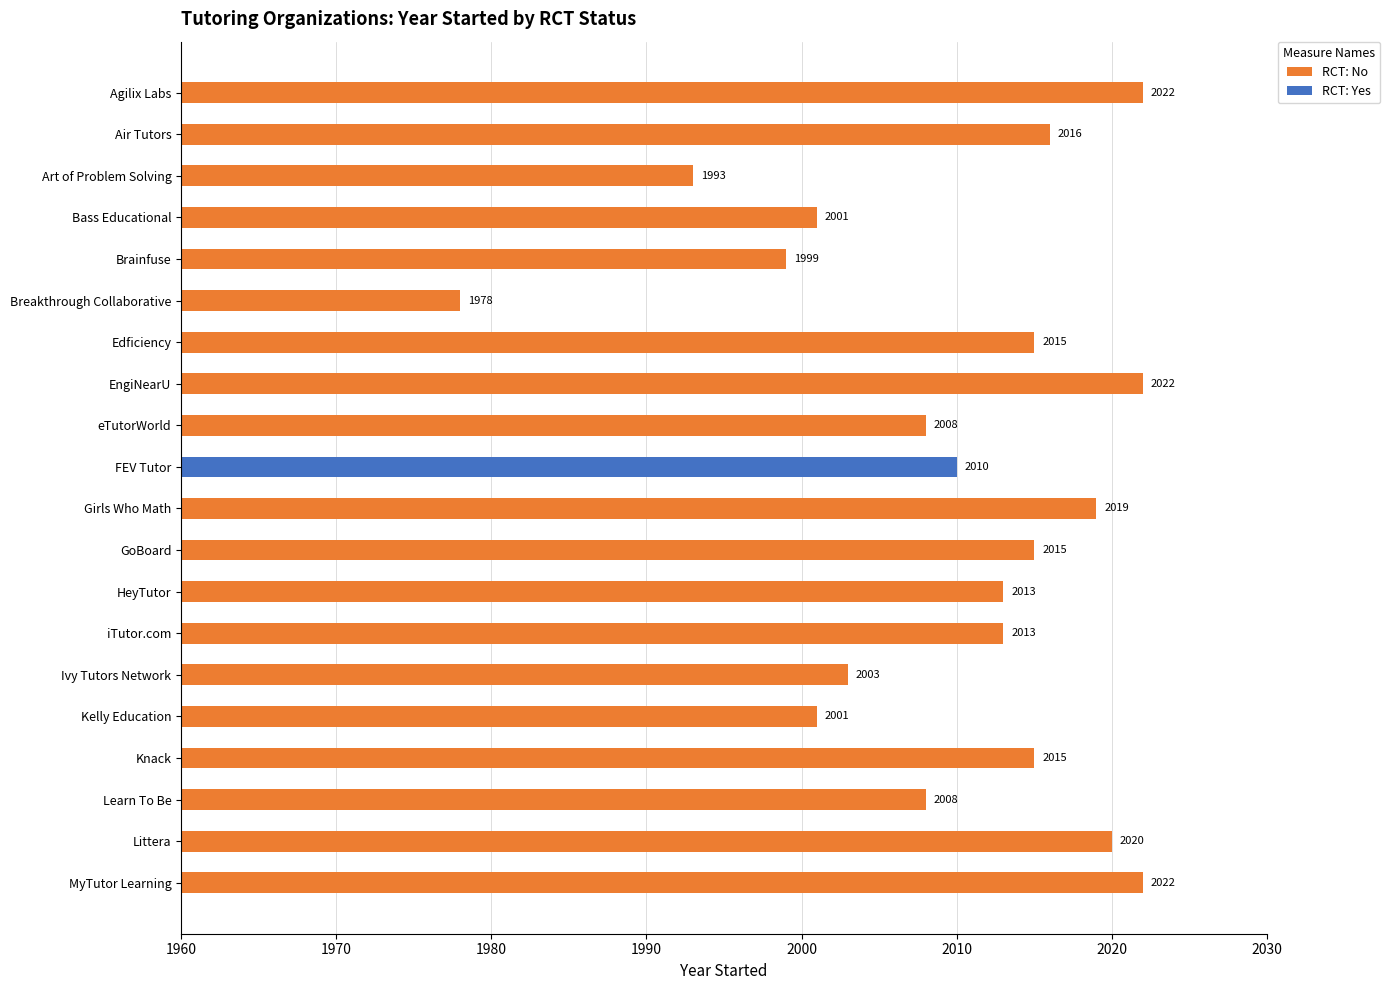

Between 11 and 12, which is larger?

11